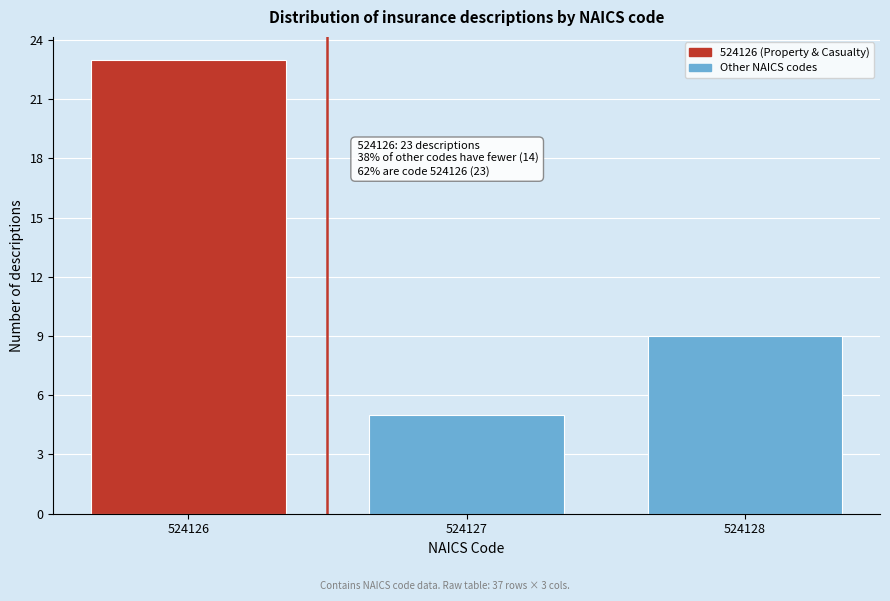

Reading left to right, what are all the values shown in this chart?

23	5	9